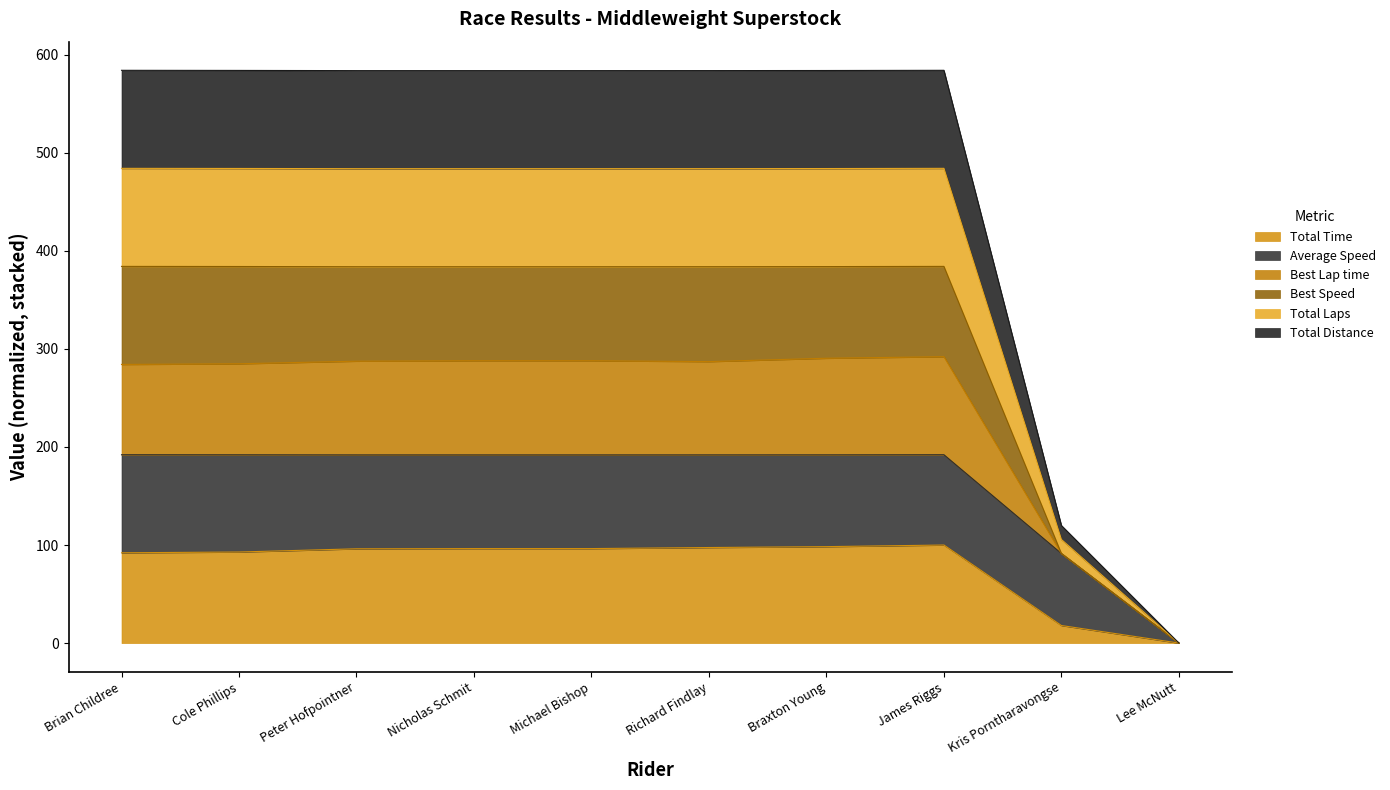

How many values in Total Distance are above zero?

9